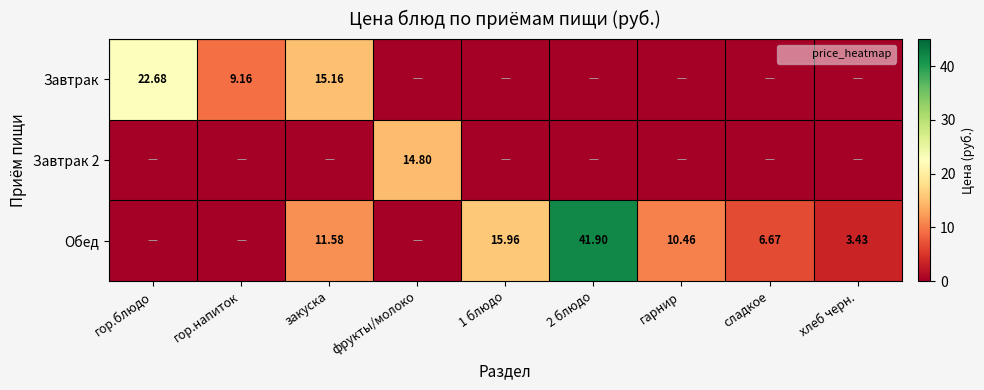

The Завтрак series shows 9.2 at гор.напиток. True or false?

True